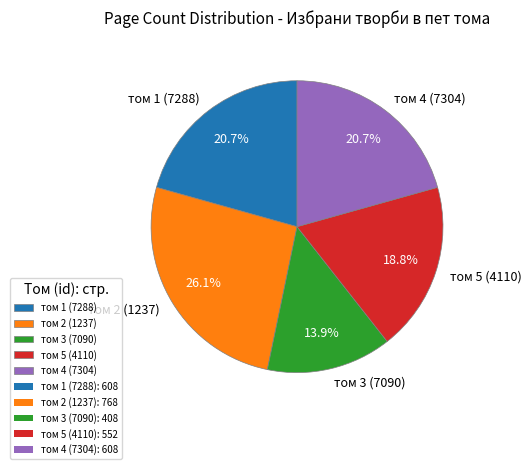

Does том 1 (7288) represent more than half of the total?

No